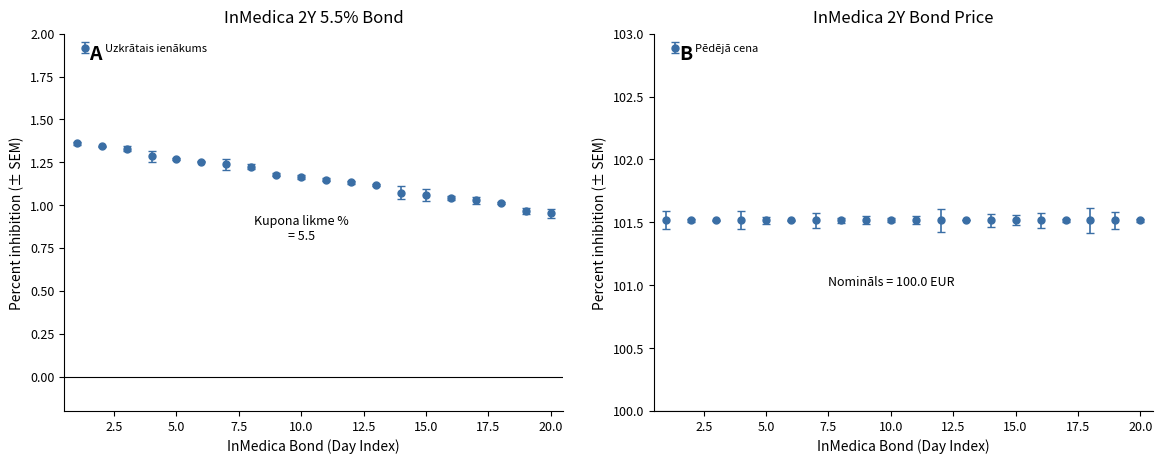

What is the difference between the second highest and minimum values?

0.4